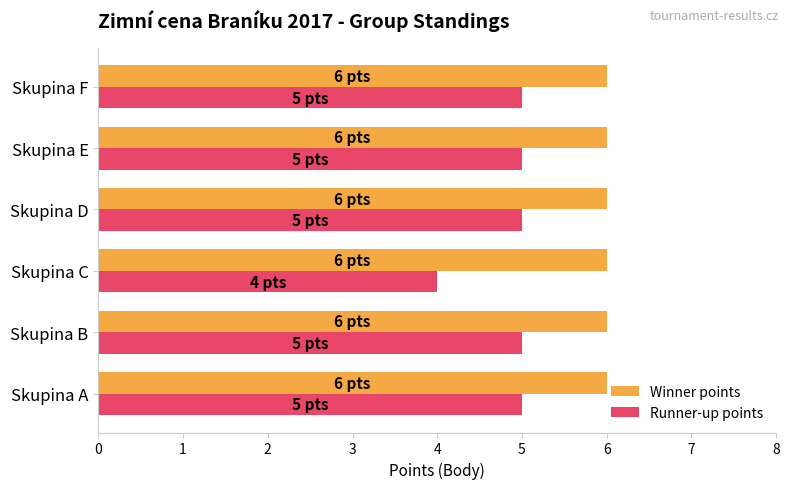

What is the lowest value of the Winner points series?

6